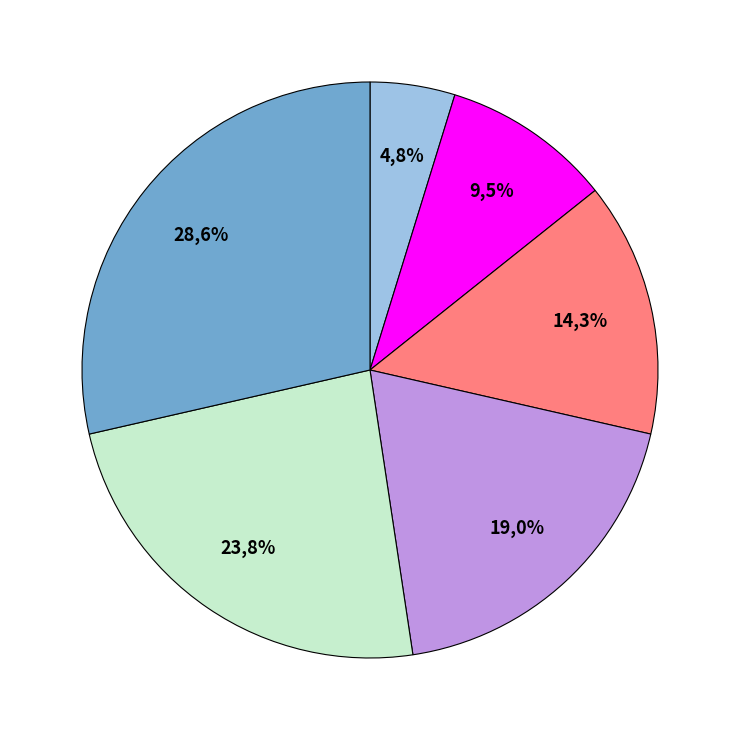

Which has a higher value, Sewa or Pendapatan Investasi Lain?

Pendapatan Investasi Lain